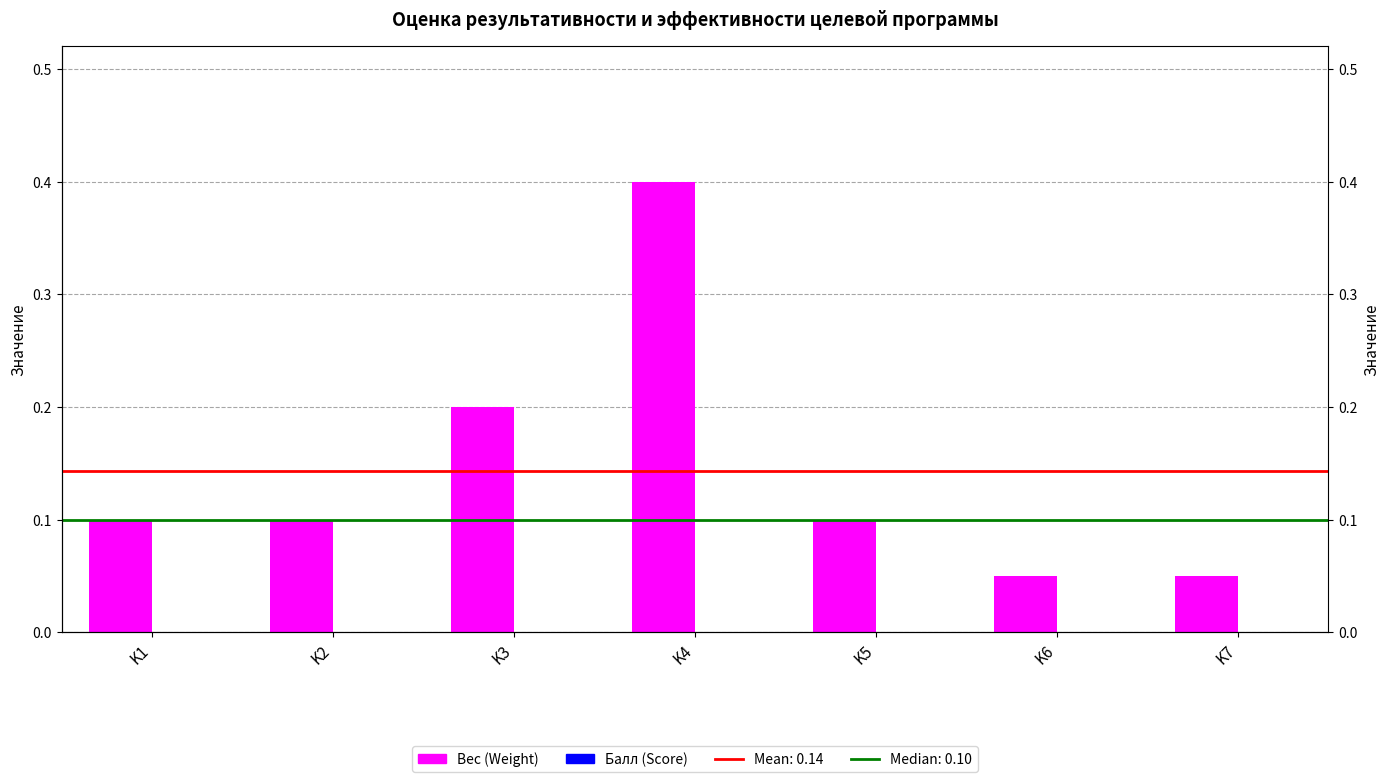

What is the difference between the highest and lowest values at K3?

0.2